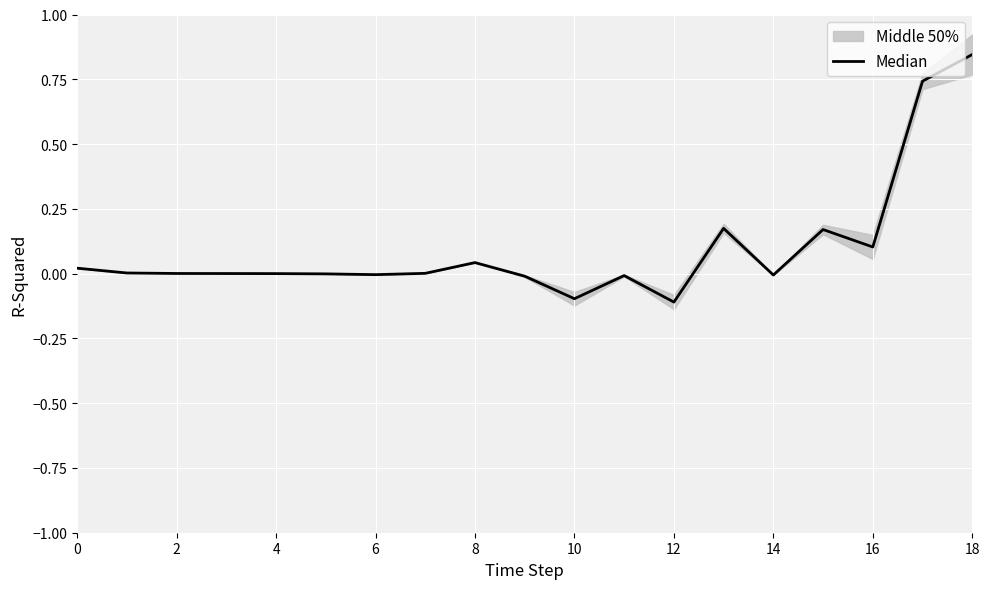

At which category does the chart reach its minimum across all series?

12